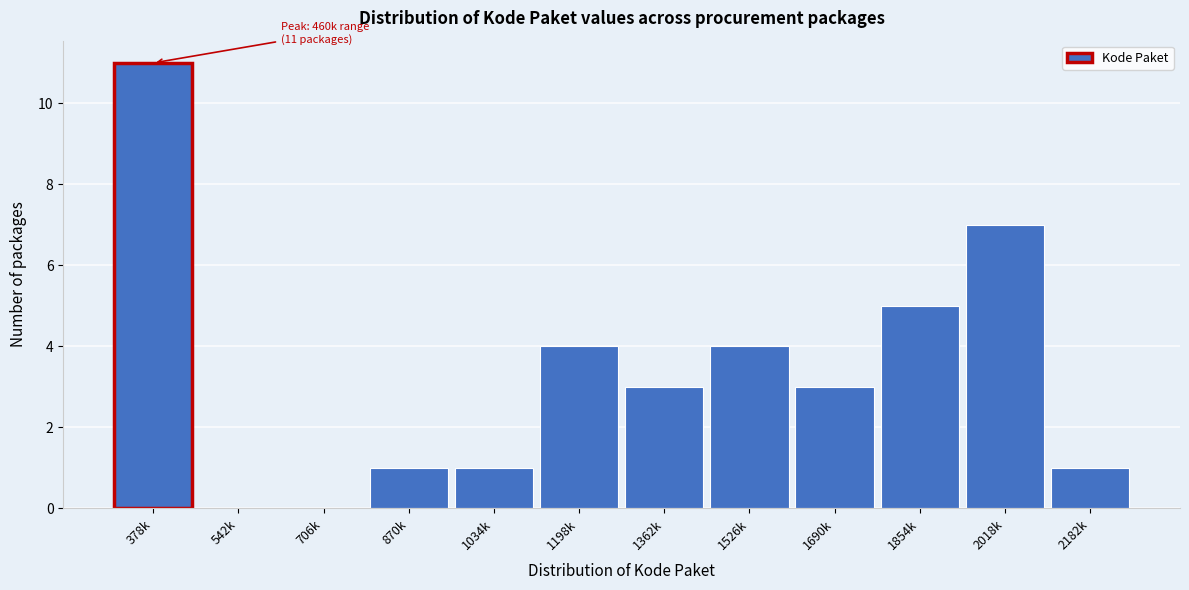

Reading left to right, transcribe all the data shown in this chart.

378k=11	542k=0	706k=0	870k=1	1034k=1	1198k=4	1362k=3	1526k=4	1690k=3	1854k=5	2018k=7	2182k=1